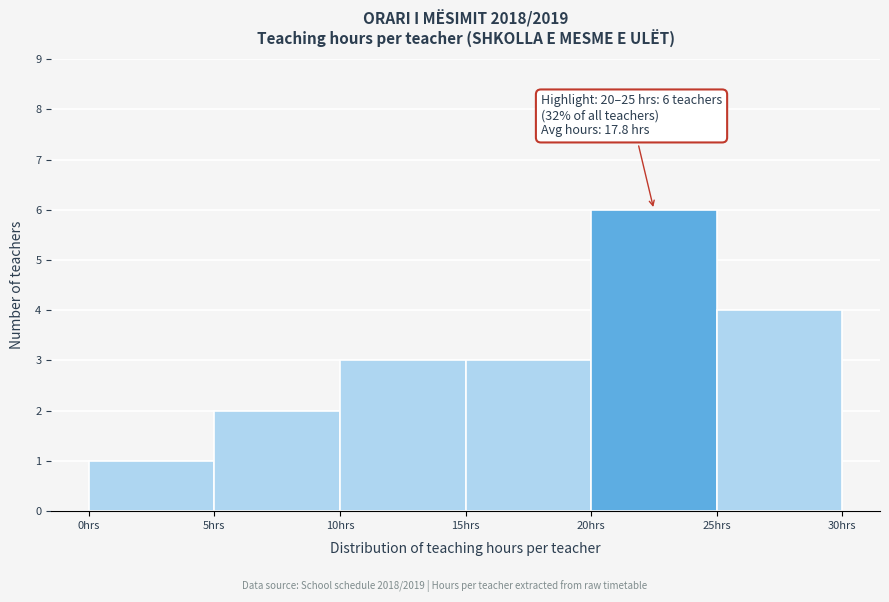

Over which range of the x-axis is the bar tallest?

20 to 25